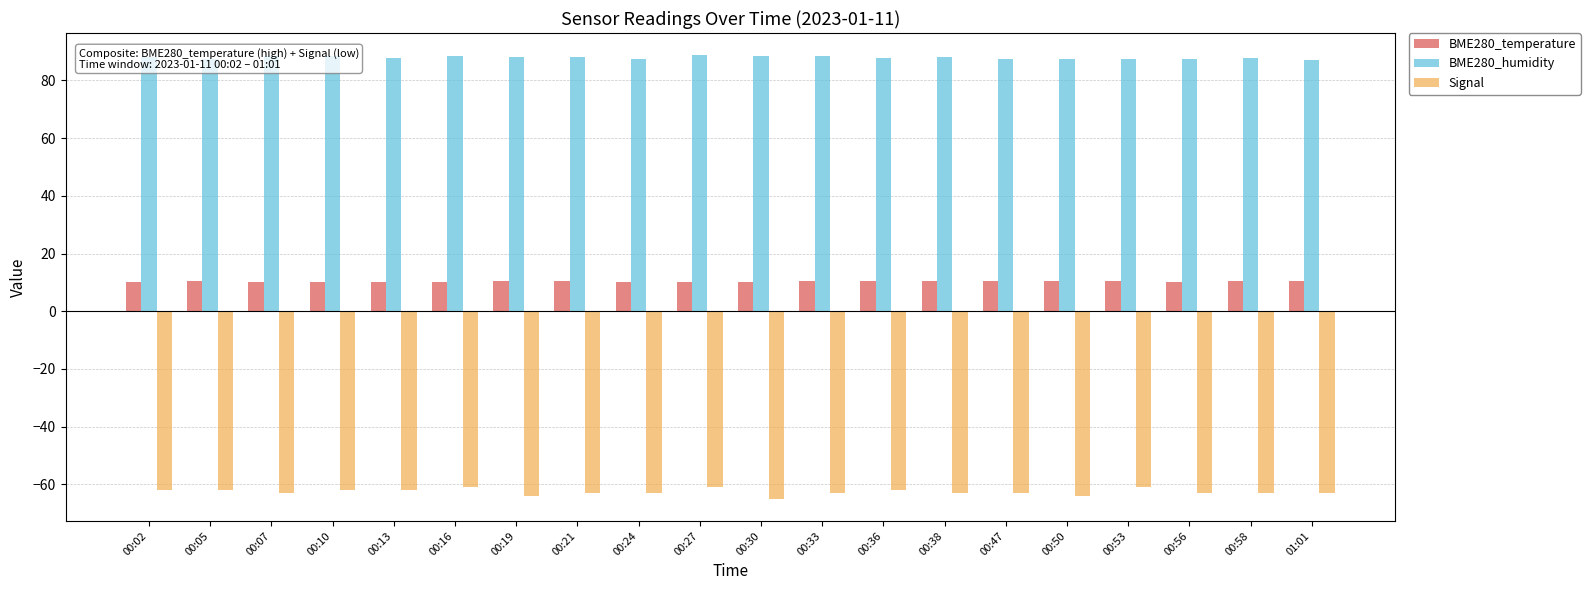

How many bars are there in total?

60